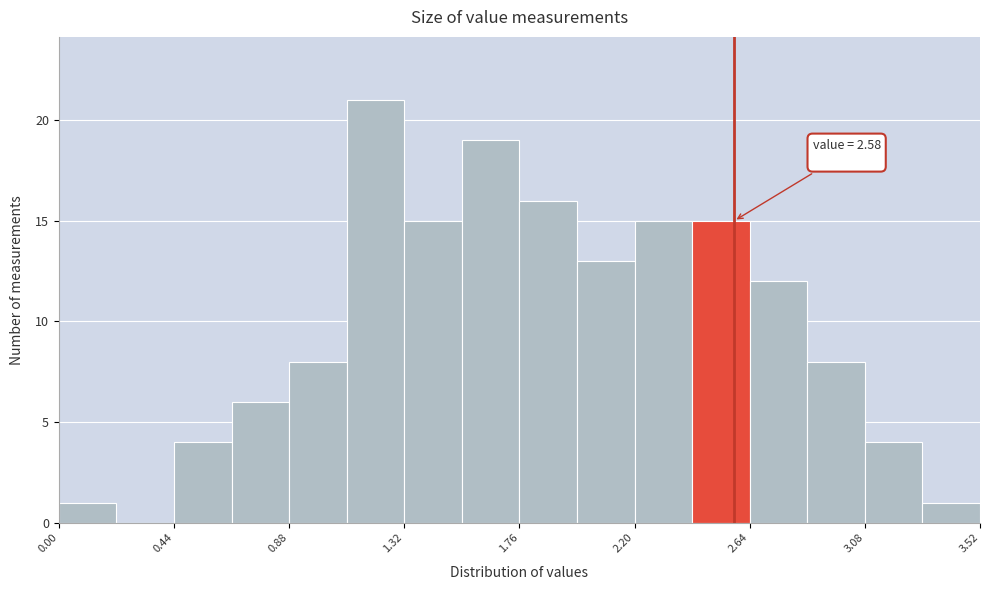

Which range on the x-axis has the tallest bar?

1.10 to 1.32